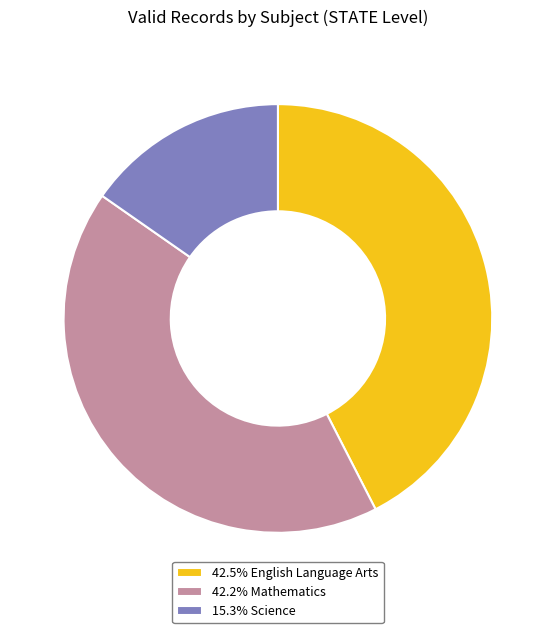

What is the ratio of the value at 42.5% English Language Arts to the value at 15.3% Science?

2.8